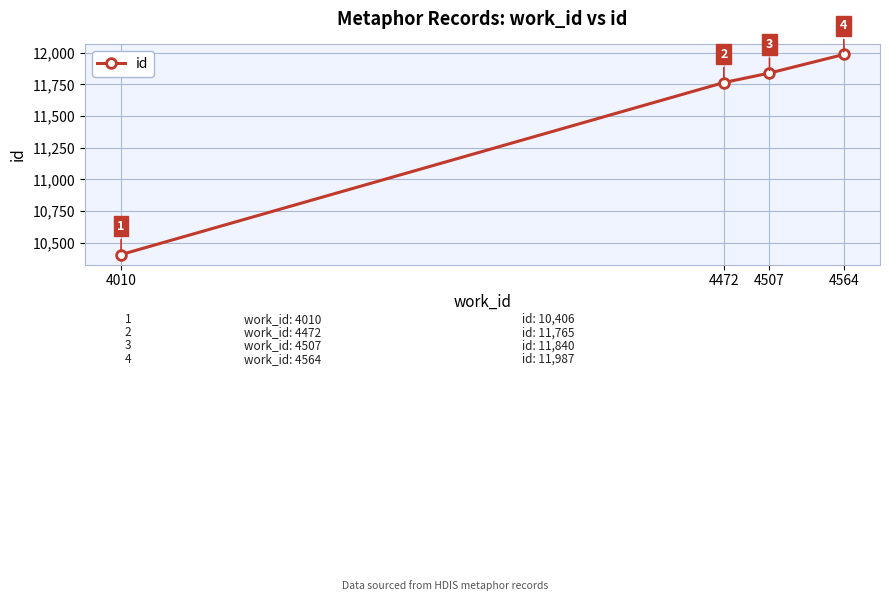

How many series are shown in this chart?

1